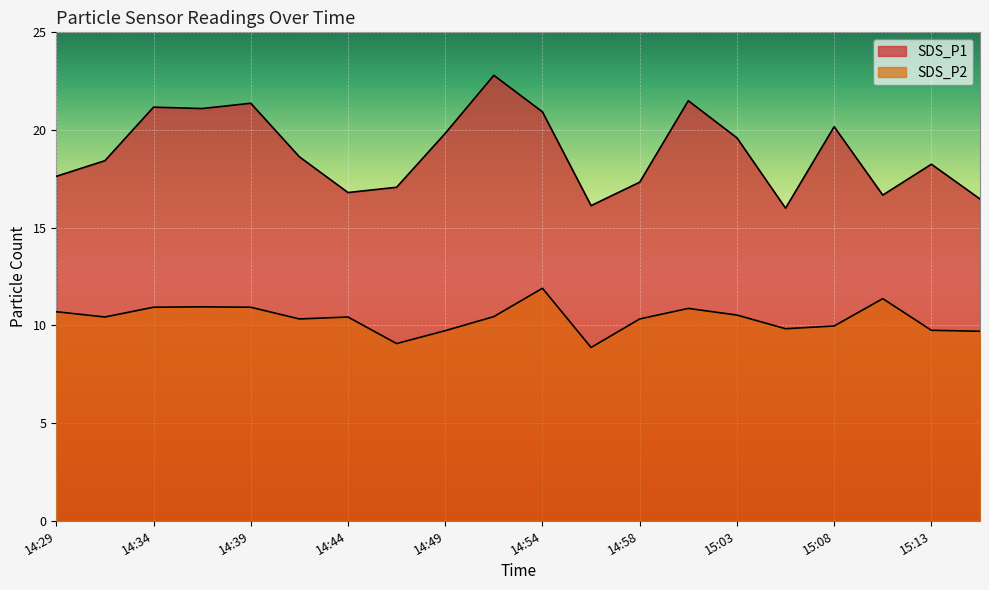

Read the SDS_P2 value at 15:08.

10.0